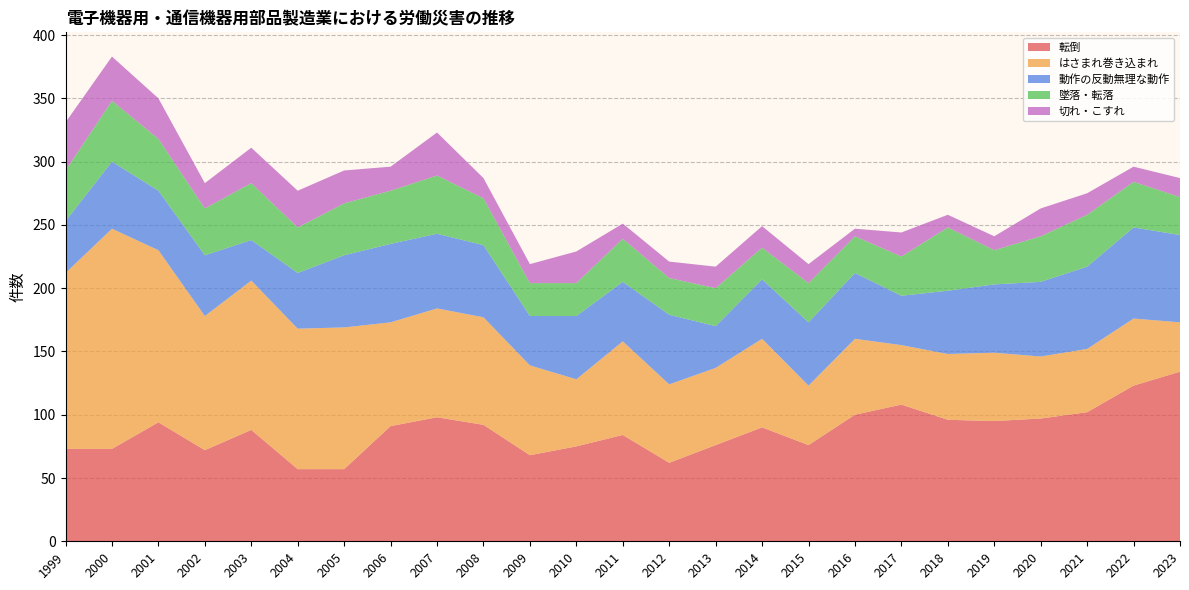

Reading left to right, list all the values displayed in this chart.

転倒: 73	73	94	72	88	57	57	91	98	92	68	75	84	62	76	90	76	100	108	96	95	97	102	123	134
はさまれ巻き込まれ: 139	174	136	106	118	111	112	82	86	85	71	53	74	62	61	70	47	60	47	52	54	49	50	53	39
動作の反動無理な動作: 41	53	47	48	32	44	57	62	59	57	39	50	47	55	33	47	50	52	39	50	54	59	65	72	69
墜落・転落: 40	48	41	37	45	36	41	42	46	37	26	26	34	29	30	25	31	29	31	50	27	36	41	36	30
切れ・こすれ: 38	35	32	20	28	29	26	19	34	16	15	25	12	13	17	17	15	6	19	10	11	22	17	12	15